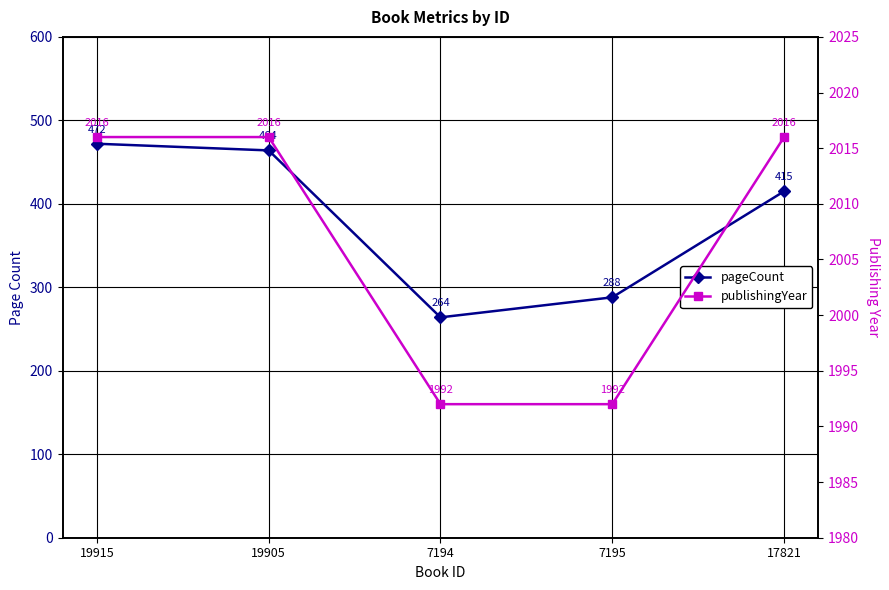

Where is pageCount nearest to the value 368?

17821